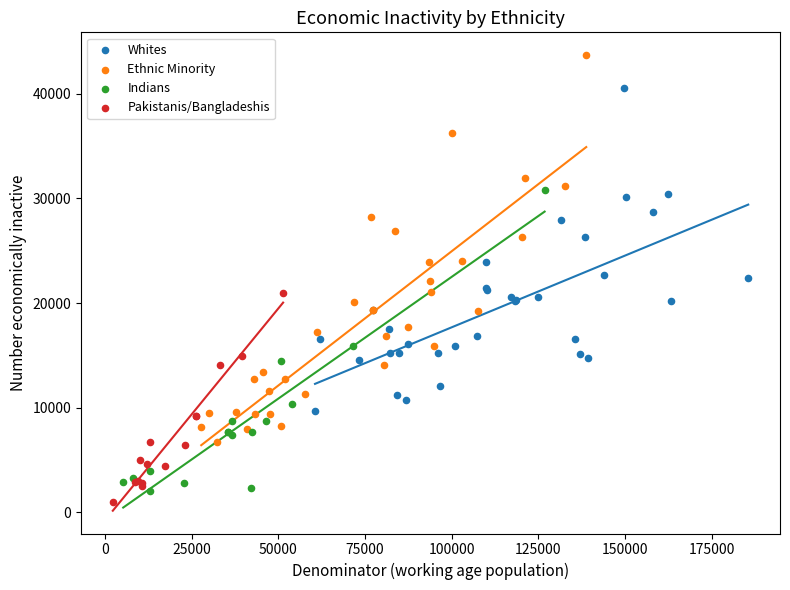

Which series reaches the maximum Y coordinate?

Ethnic Minority